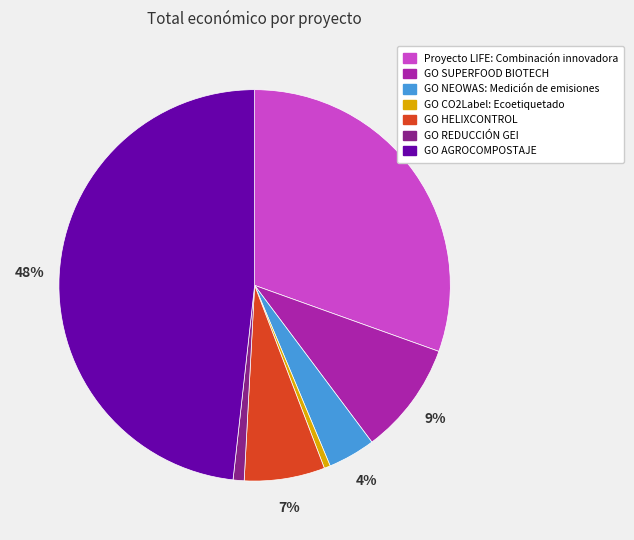

Approximately how many times larger is the value at GO CO2Label: Ecoetiquetado compared to GO SUPERFOOD BIOTECH?

0.1